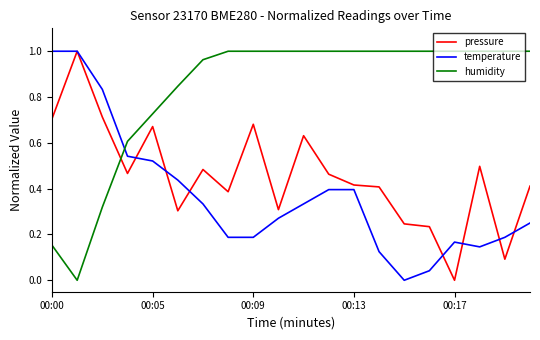

True or false: pressure and humidity cross at least once.

True